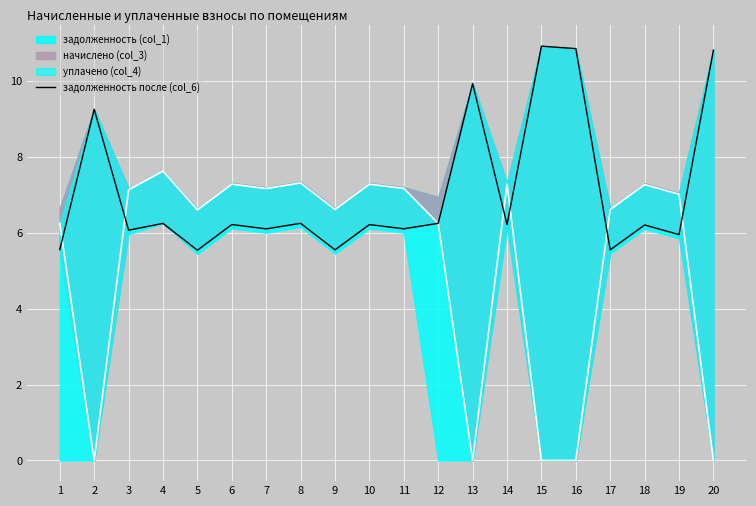

What is the maximum value shown in the chart?

10.9